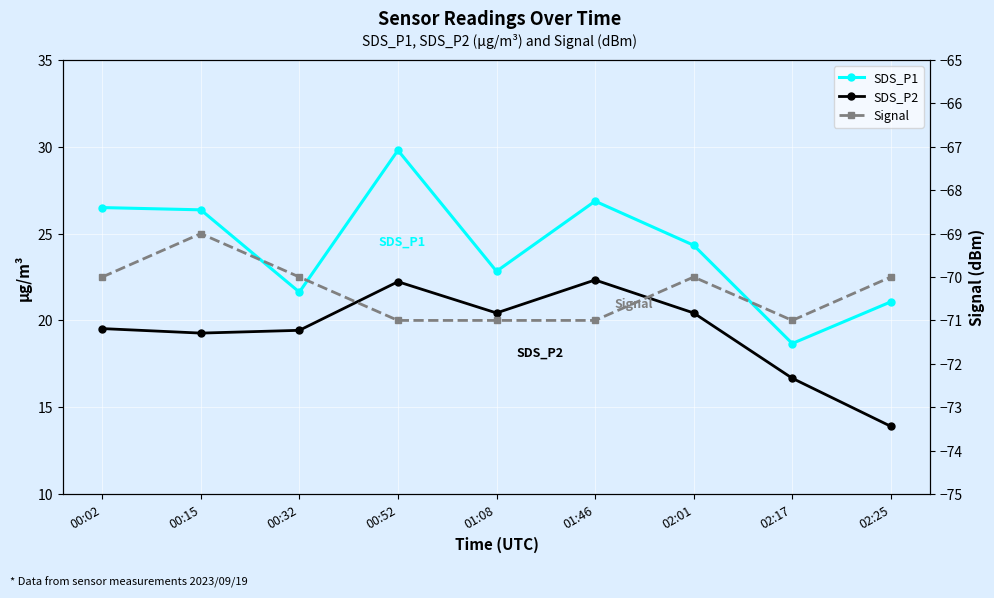

Which series changed the most between 00:52 and 02:25?

SDS_P1